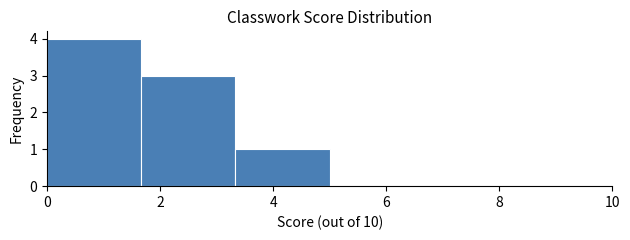

Reading left to right, transcribe this chart: for each bar, give the range it covers on the x-axis and its height. Neither the bar edges nor the heights are printed on the chart, so give them approximately, as read against the axes.

0.0 to 1.6: 4
1.6 to 3.4: 3
3.4 to 5.0: 1
5.0 to 6.6: 0
6.6 to 8.4: 0
8.4 to 10.0: 0